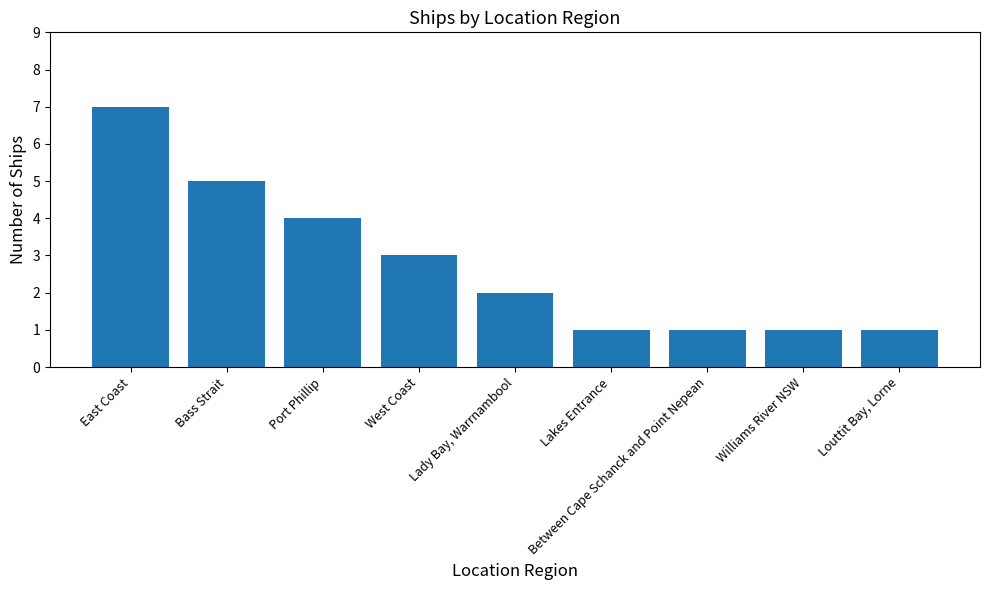

Is it true that the value at Louttit Bay, Lorne is 1?

True